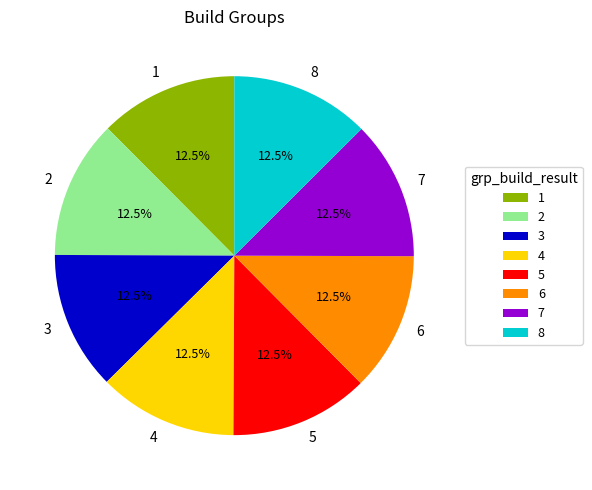

Is 1 the majority of the pie?

No